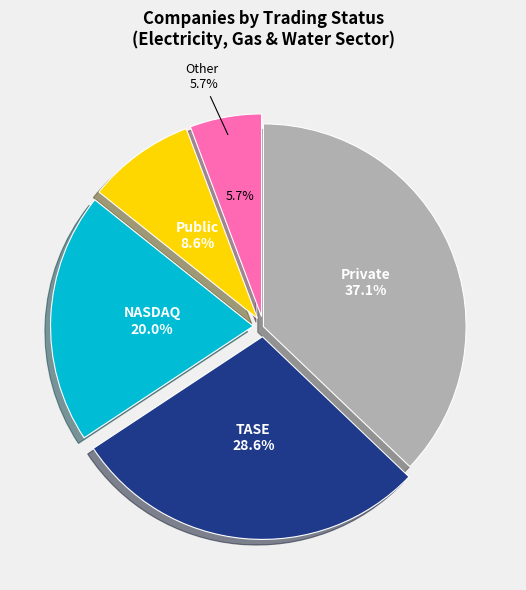

True or false: Other accounts for 1% of the total.

False